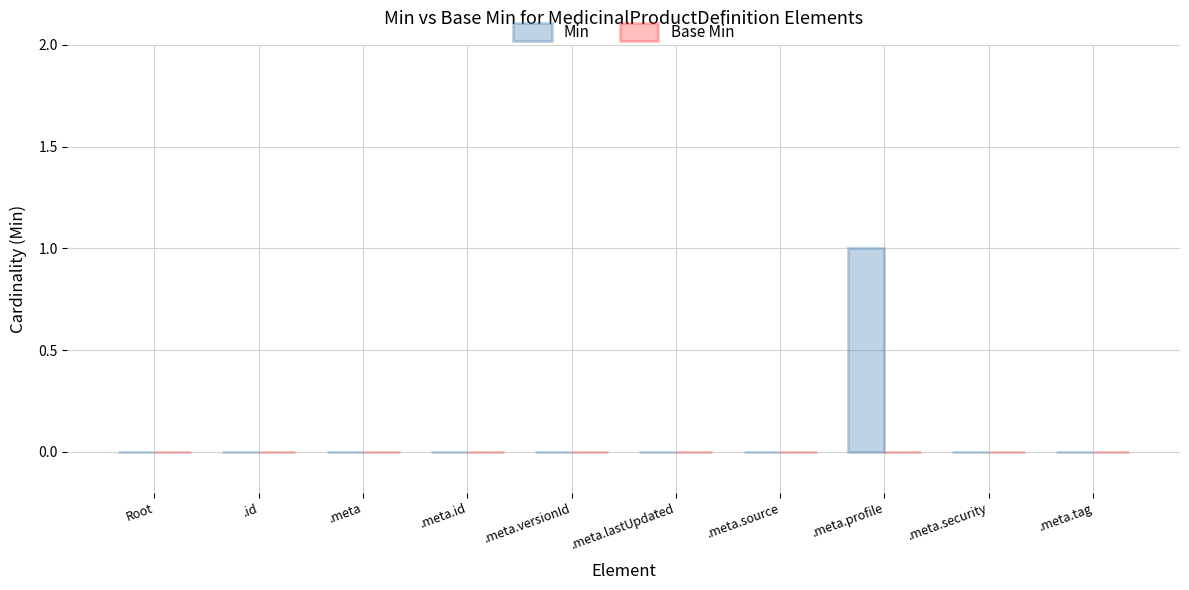

Are the bars grouped side by side (vs. stacked)?

No